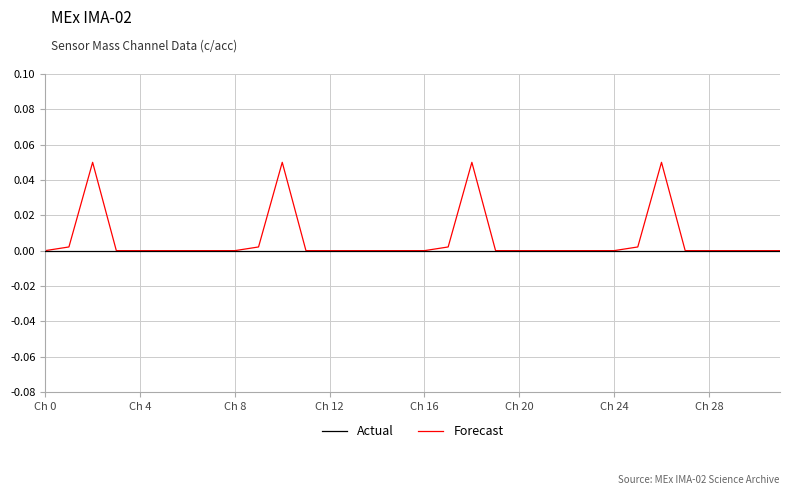

List the series in order of their peak value, highest first.

Forecast, Actual